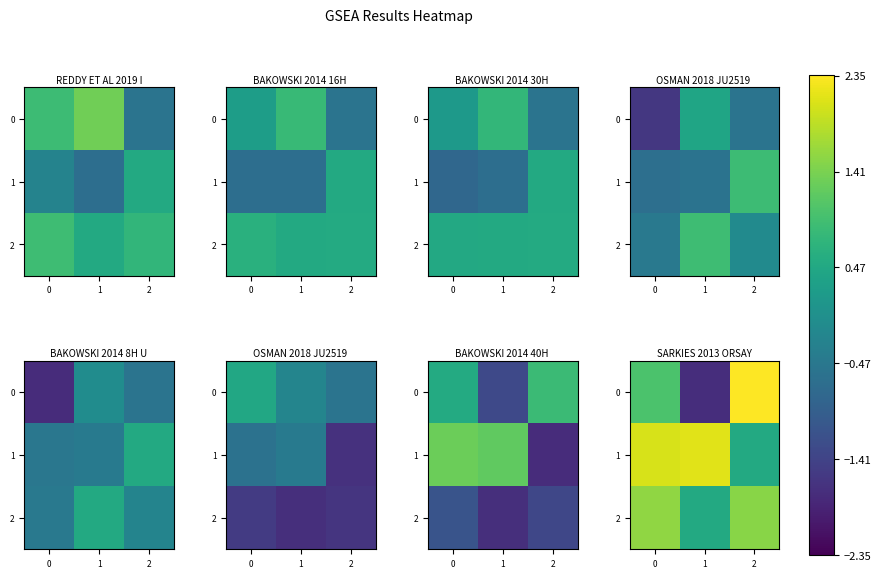

How many data points in 2 are less than 1?

1